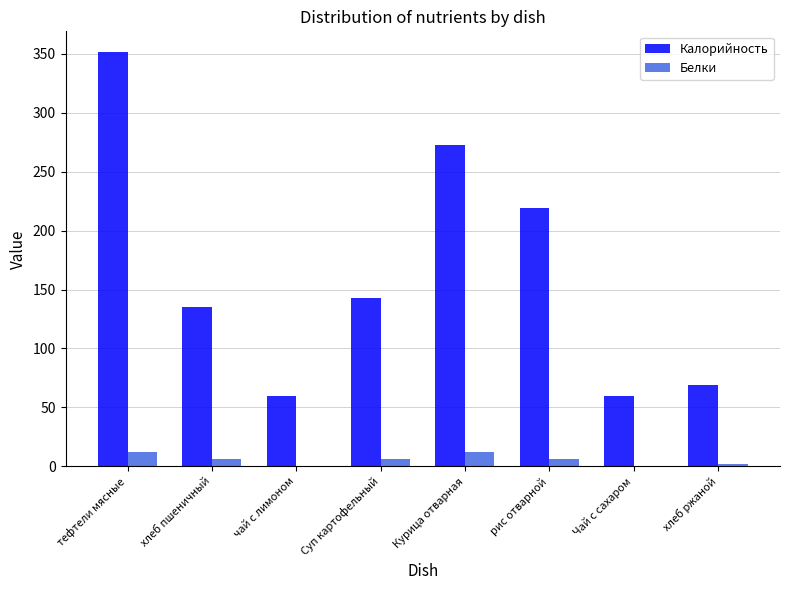

Is it true that Калорийность equals 69.0 at хлеб ржаной?

True